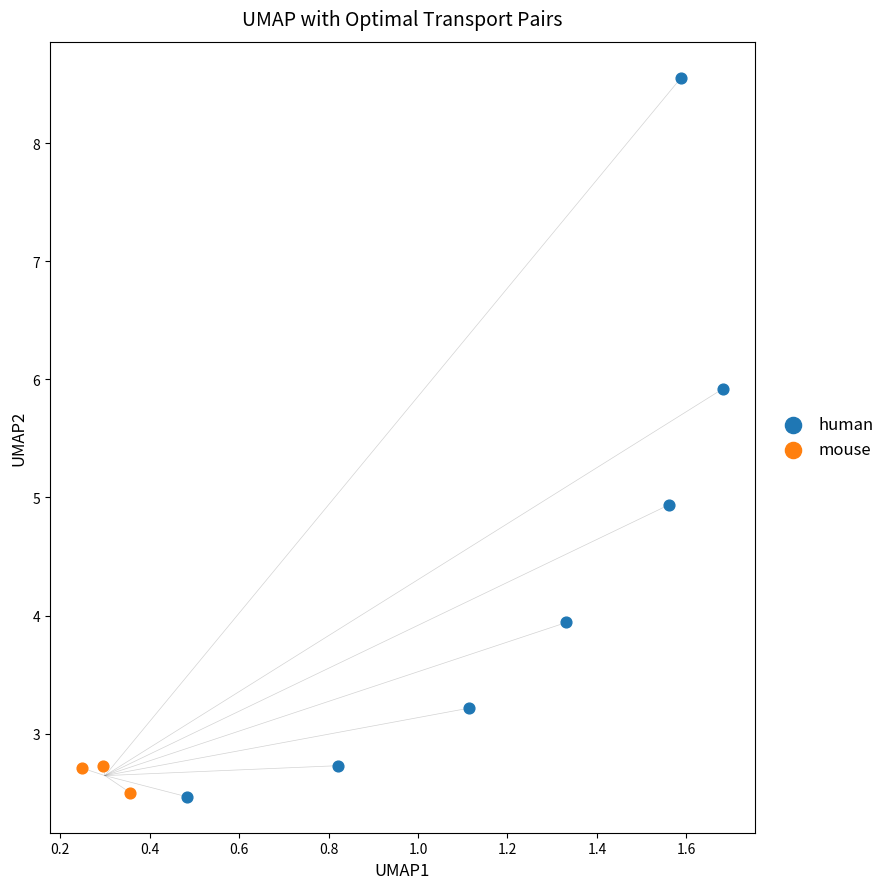

Which series has the largest Y range (max minus min)?

human